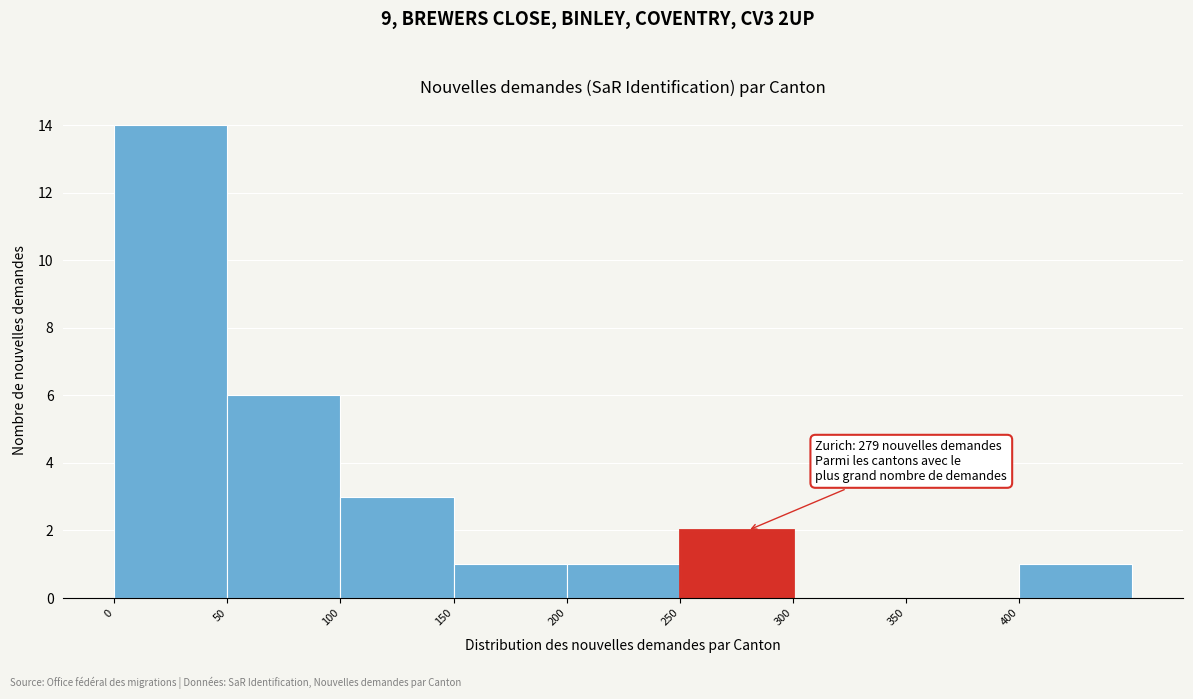

Which range on the x-axis has the tallest bar?

0 to 50